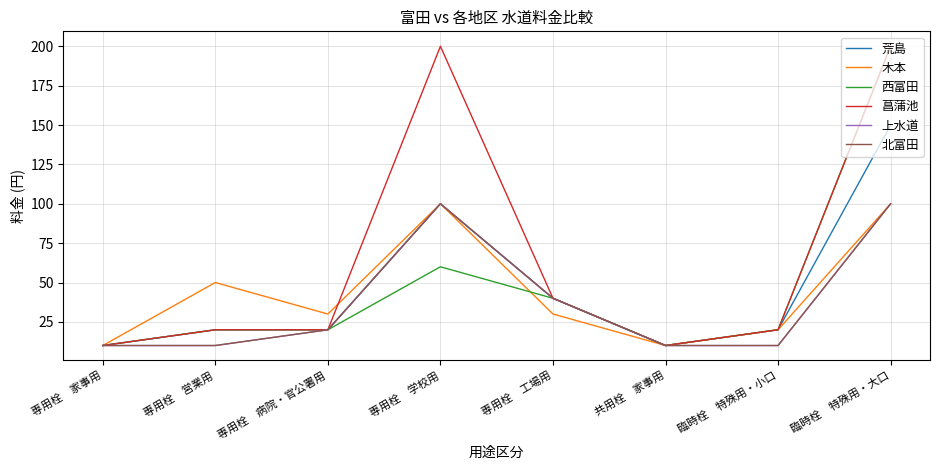

What position from the right is 専用栓　営業用?

7